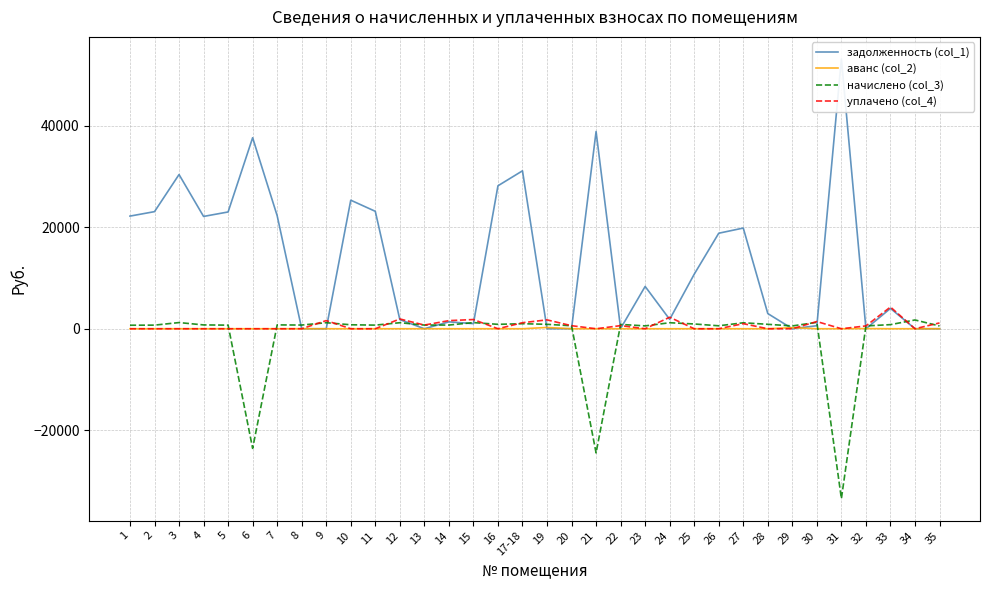

What is the difference between the second highest and second lowest values in the задолженность (col_1) series?

38879.0